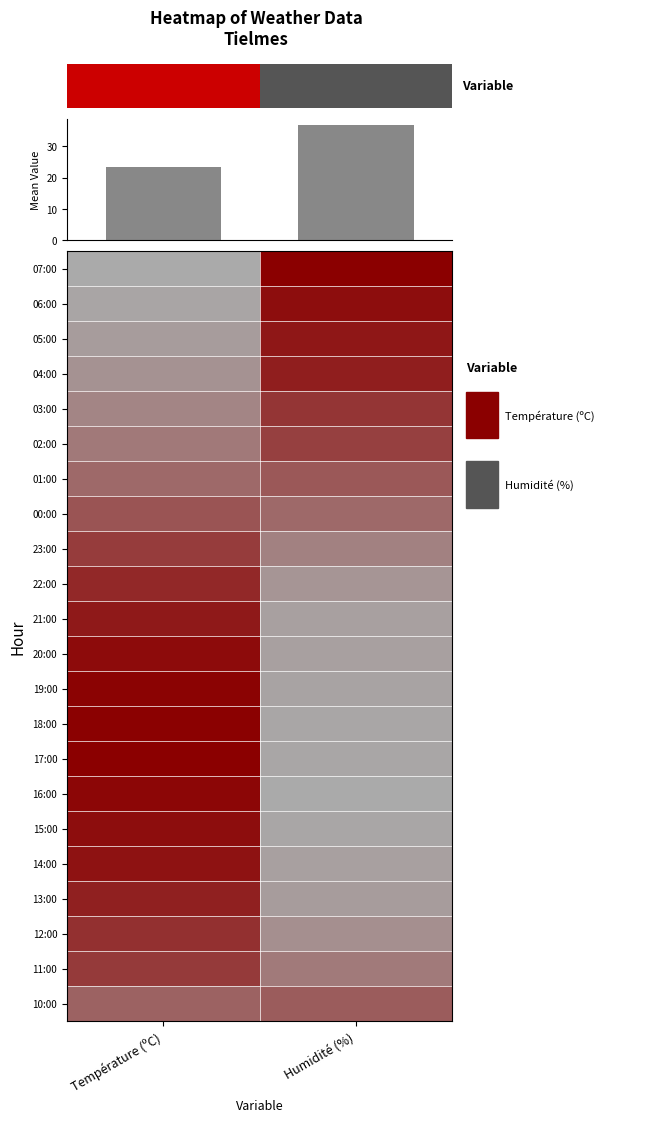

Reading left to right, list all the values displayed in this chart.

07:00: Température (ºC)=0.0	Humidité (%)=1.0
06:00: Température (ºC)=0.0	Humidité (%)=0.9
05:00: Température (ºC)=0.1	Humidité (%)=0.9
04:00: Température (ºC)=0.1	Humidité (%)=0.8
03:00: Température (ºC)=0.2	Humidité (%)=0.7
02:00: Température (ºC)=0.3	Humidité (%)=0.6
01:00: Température (ºC)=0.4	Humidité (%)=0.5
00:00: Température (ºC)=0.5	Humidité (%)=0.4
23:00: Température (ºC)=0.6	Humidité (%)=0.2
22:00: Température (ºC)=0.8	Humidité (%)=0.1
21:00: Température (ºC)=0.8	Humidité (%)=0.1
20:00: Température (ºC)=0.9	Humidité (%)=0.1
19:00: Température (ºC)=1.0	Humidité (%)=0.0
18:00: Température (ºC)=1.0	Humidité (%)=0.0
17:00: Température (ºC)=1.0	Humidité (%)=0.0
16:00: Température (ºC)=1.0	Humidité (%)=0.0
15:00: Température (ºC)=0.9	Humidité (%)=0.0
14:00: Température (ºC)=0.9	Humidité (%)=0.1
13:00: Température (ºC)=0.8	Humidité (%)=0.1
12:00: Température (ºC)=0.7	Humidité (%)=0.2
11:00: Température (ºC)=0.7	Humidité (%)=0.3
10:00: Température (ºC)=0.4	Humidité (%)=0.5